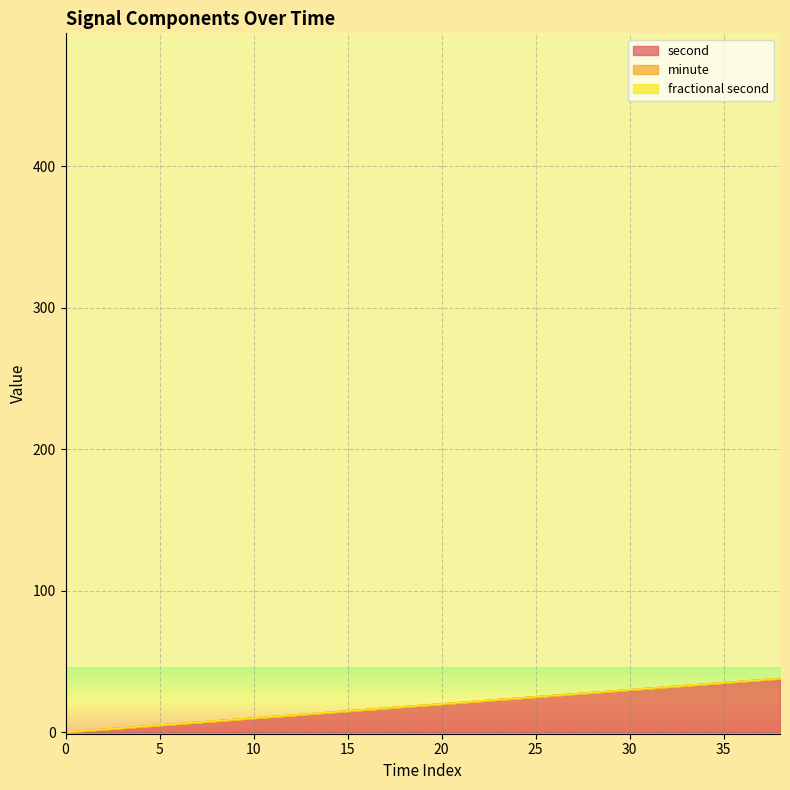

True or false: fractional second and second cross at least once.

False